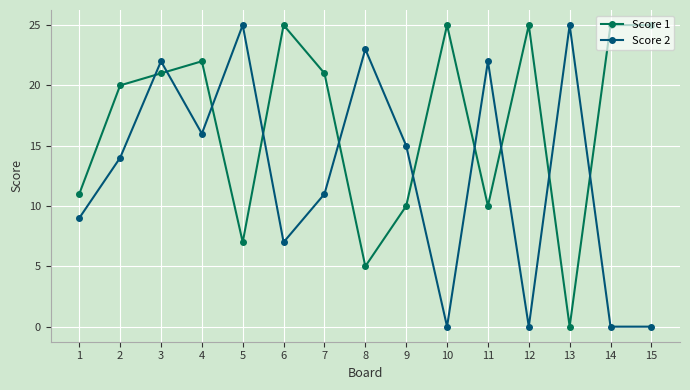

In Score 2, how many points are higher than both neighbors (excluding endpoints)?

5